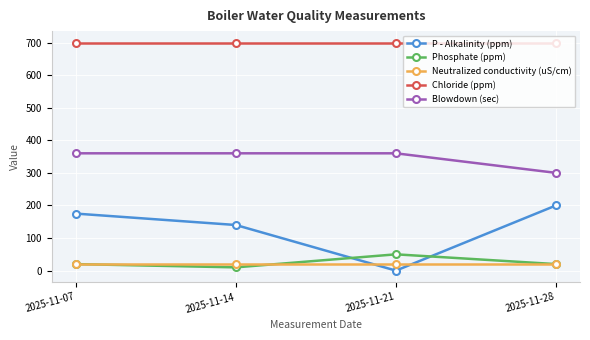

True or false: P - Alkalinity (ppm) and Blowdown (sec) intersect in this chart.

False